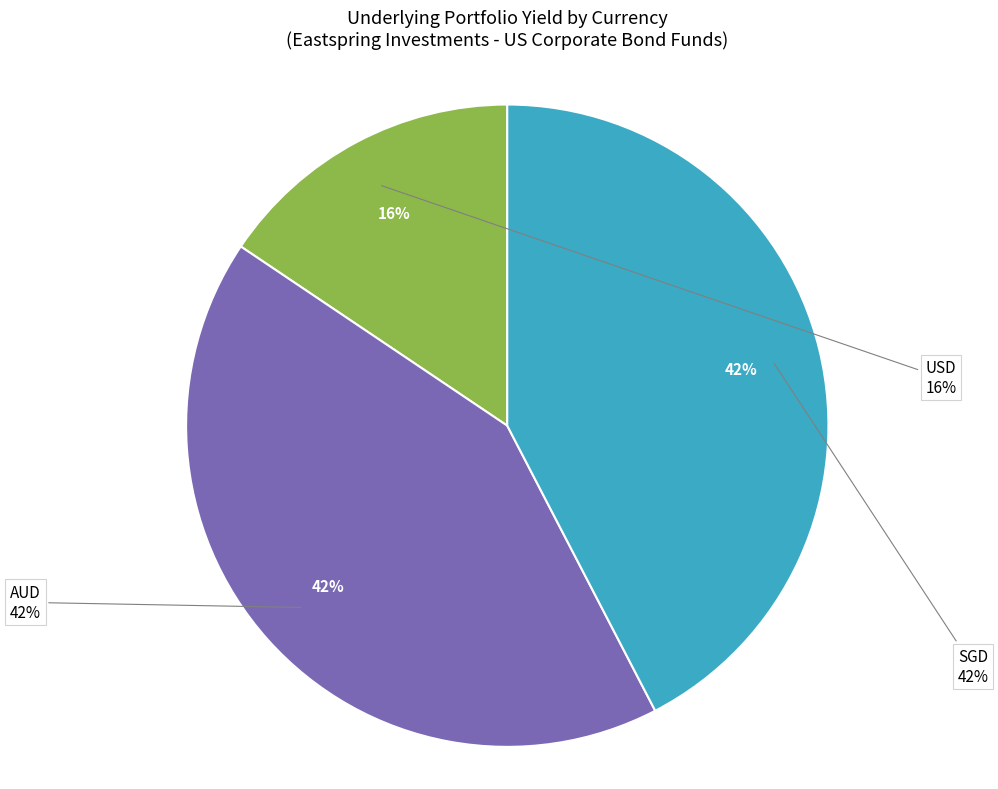

The AUD slice represents 35% of the pie. True or false?

False